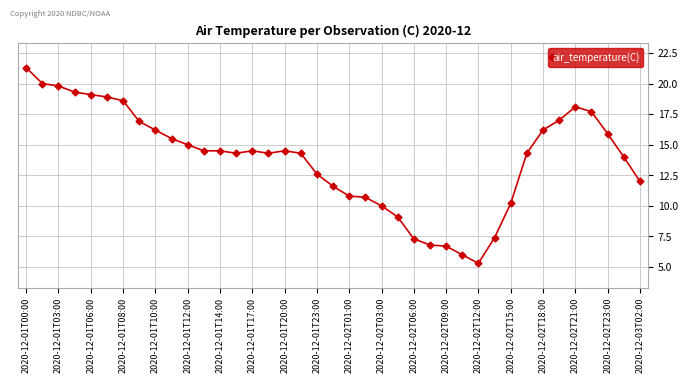

What is the difference between the maximum and minimum values?

16.0